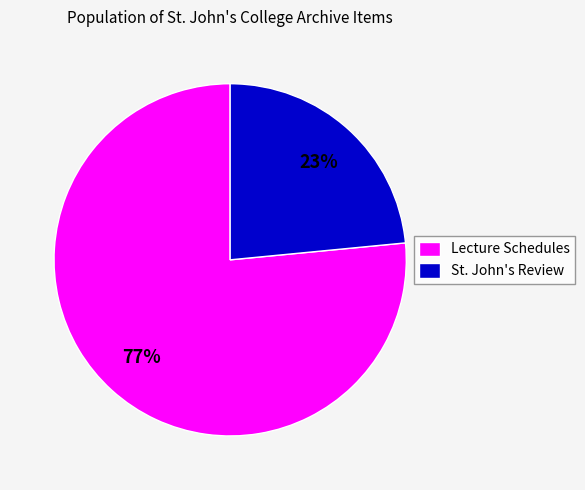

Does any single category account for the majority?

Yes